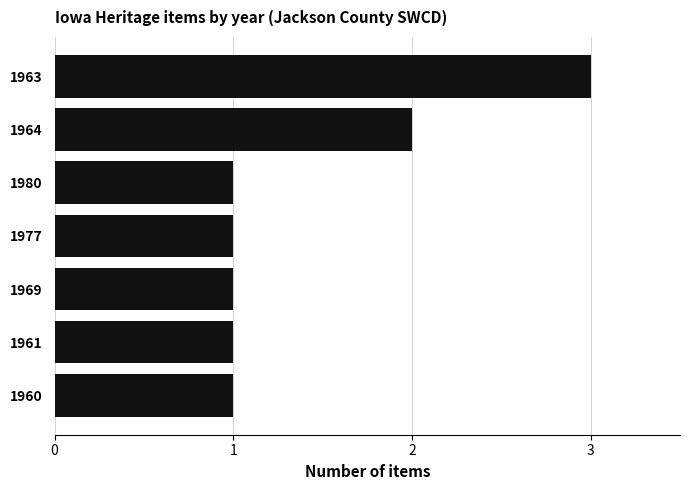

Count the values in the range 1 to 2.

6